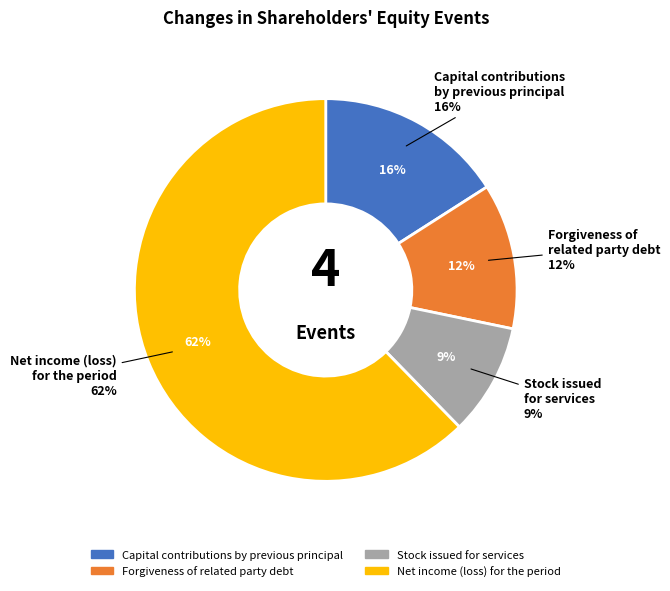

Which slice is the smallest?

Stock issued for services